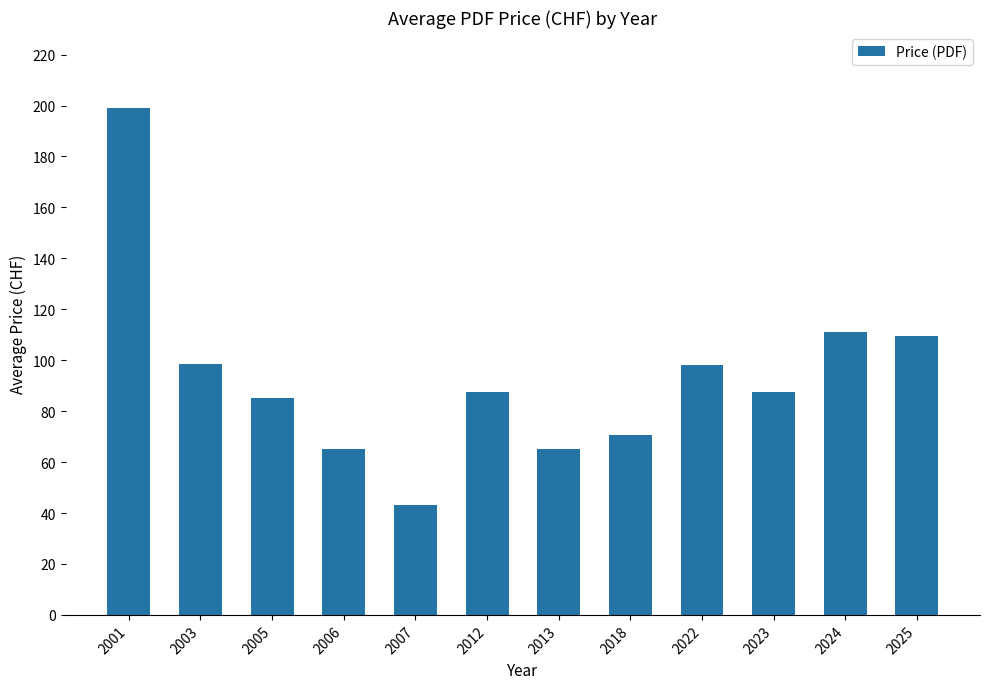

What is the value of the 3rd bar from the left?

85.2